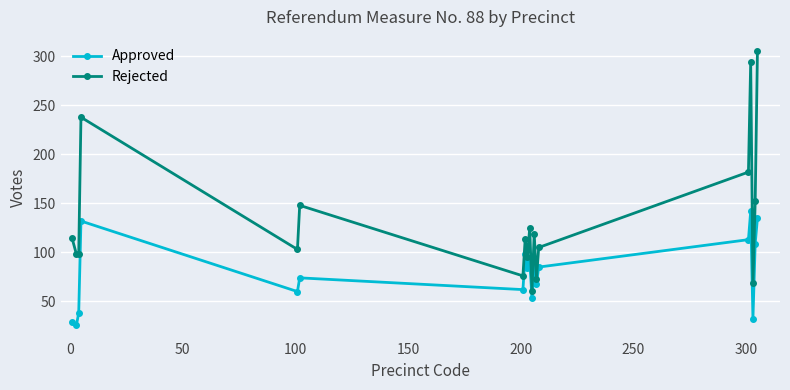

True or false: Approved and Rejected intersect in this chart.

False